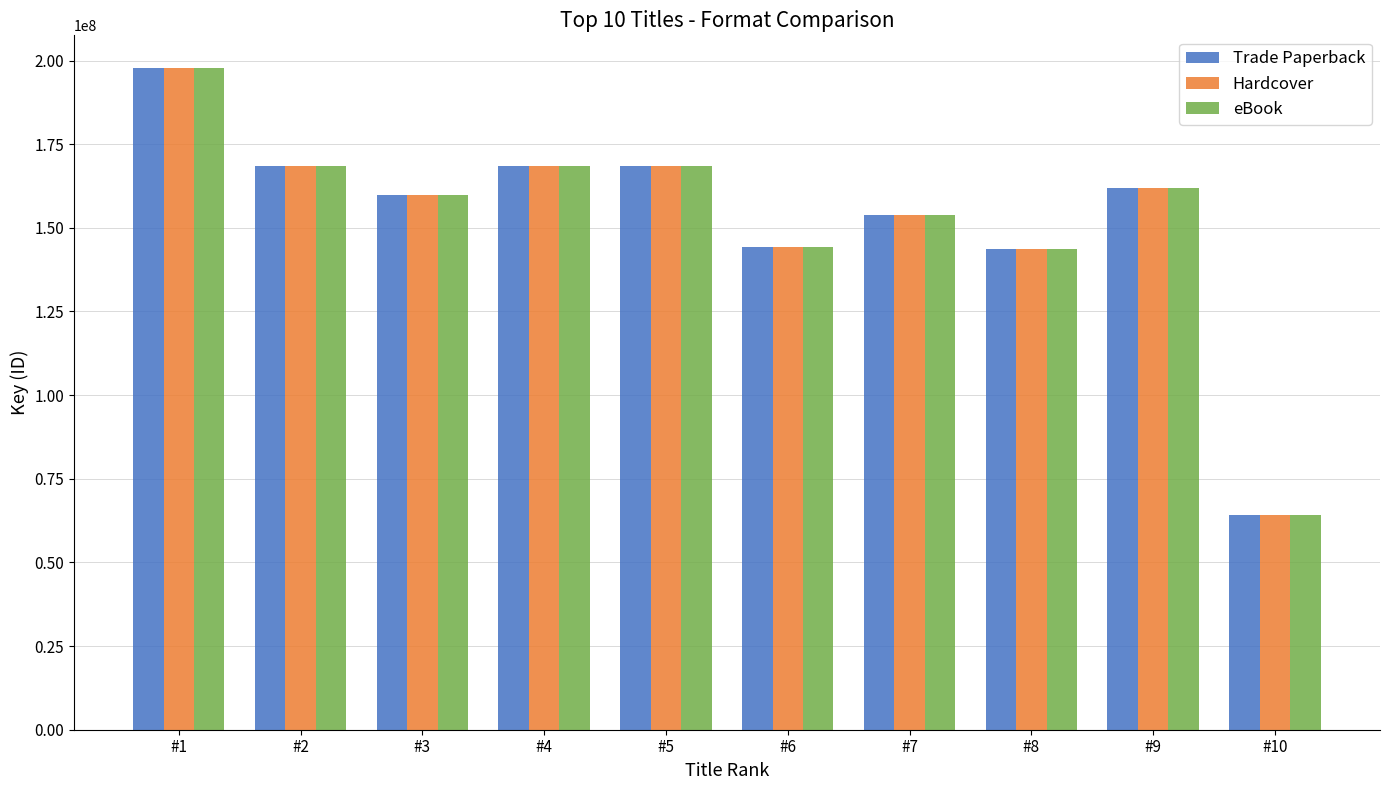

The value of Hardcover at #3 is 218539995. True or false?

False